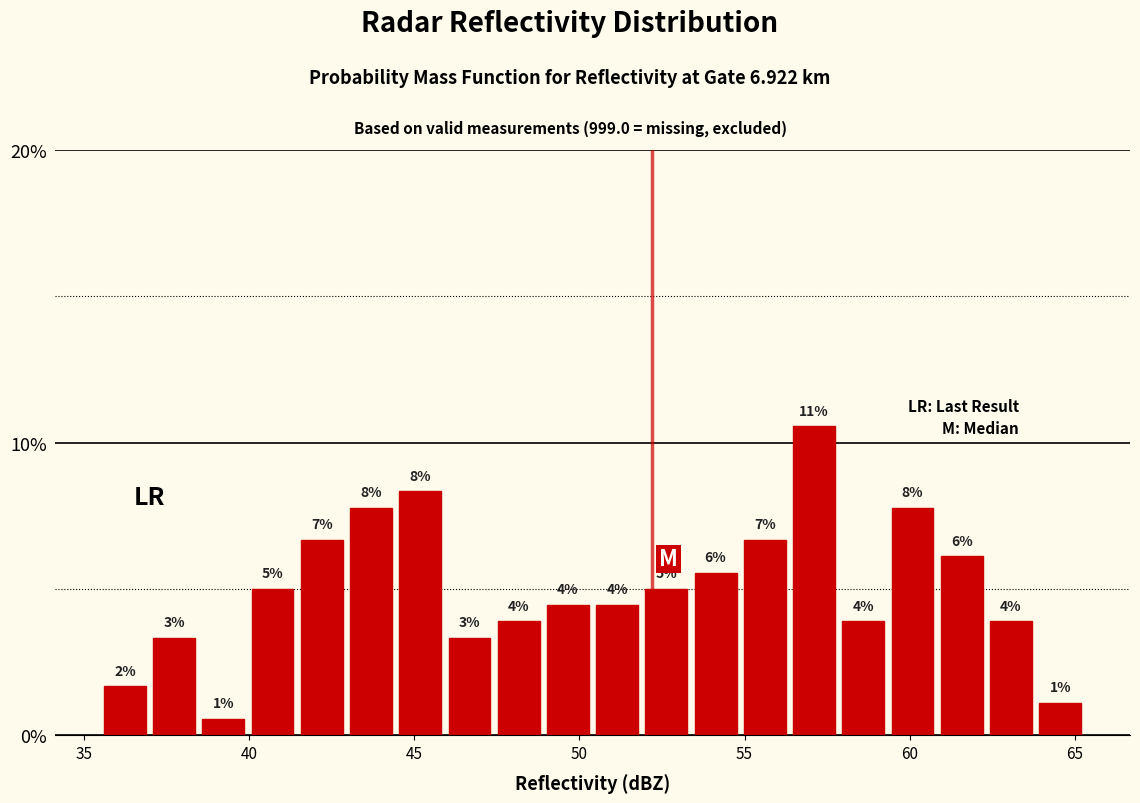

Around what value on the x-axis is the tallest bar? Give the approximate position of its centre, as read against the axis.

57.0